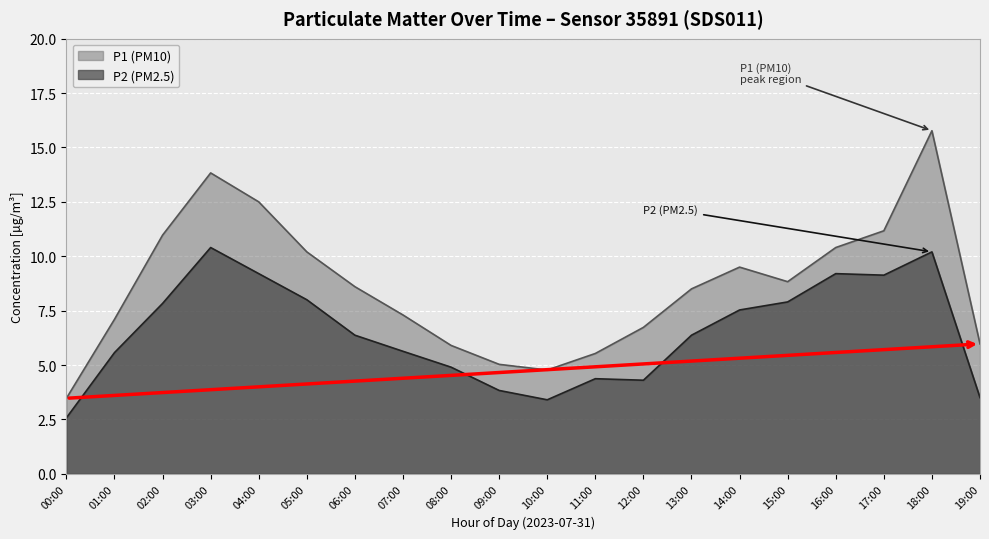

List the labels in order of P1 (PM10) value, largest first.

18:00, 03:00, 04:00, 17:00, 02:00, 16:00, 05:00, 14:00, 15:00, 06:00, 13:00, 07:00, 01:00, 12:00, 19:00, 08:00, 11:00, 09:00, 10:00, 00:00